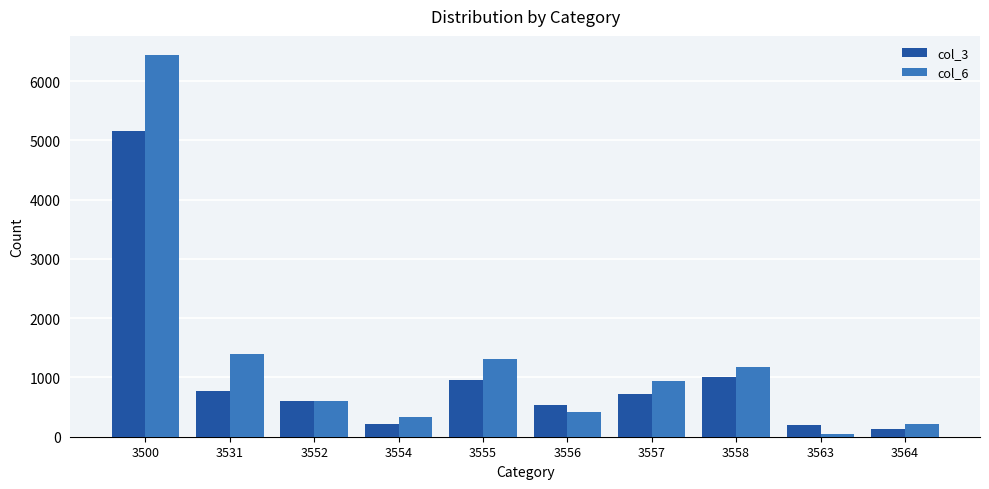

Which series has the largest total across all categories?

col_6